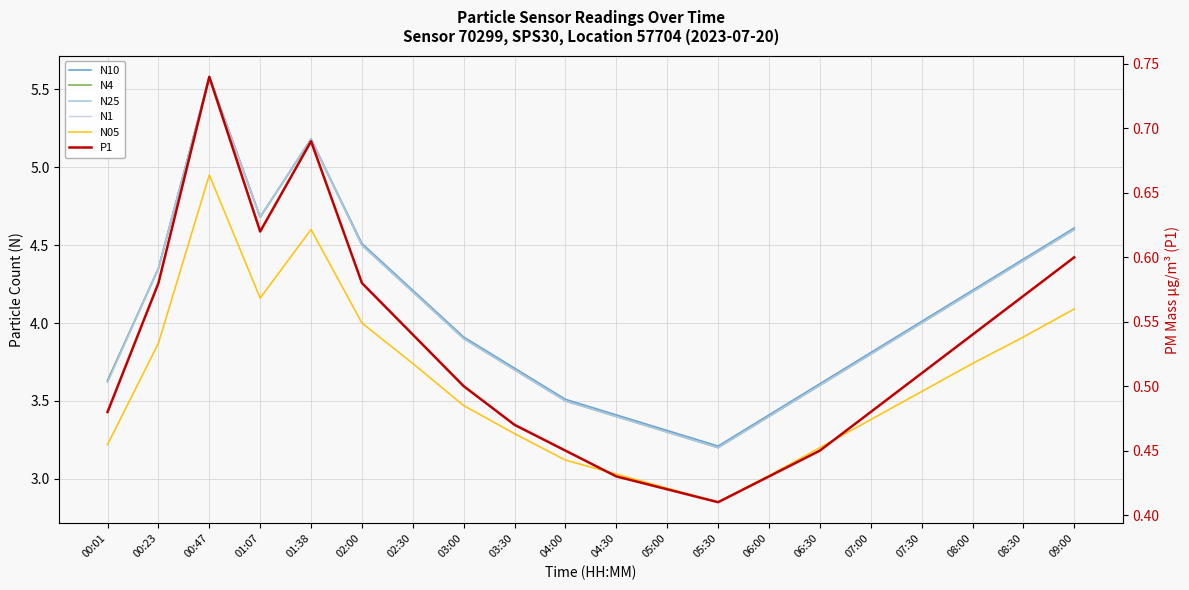

What is the spread (max minus min) of values at 01:38?

4.5